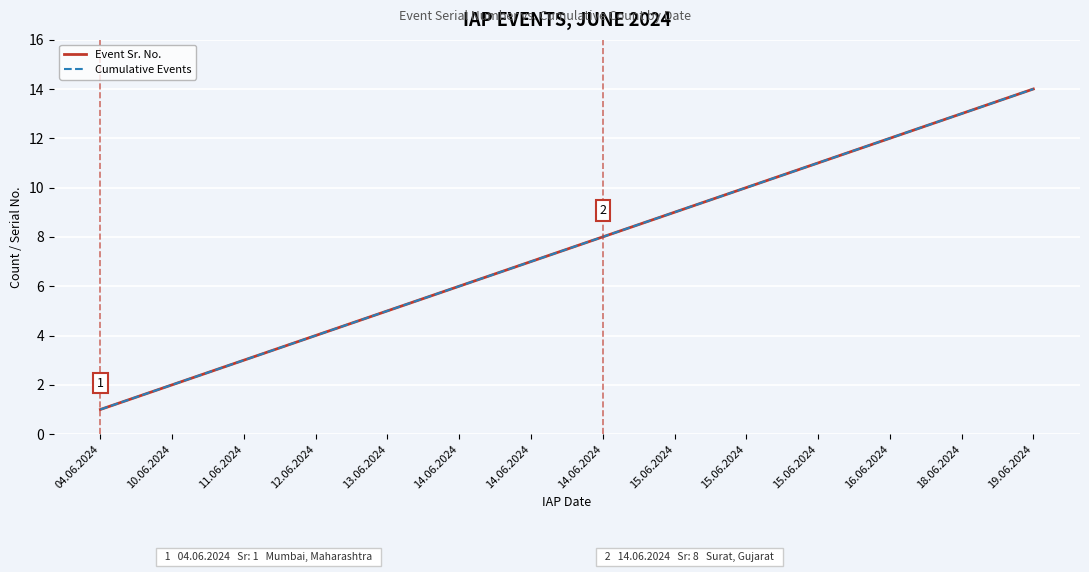

At which label does Event Sr. No. reach its minimum?

04.06.2024